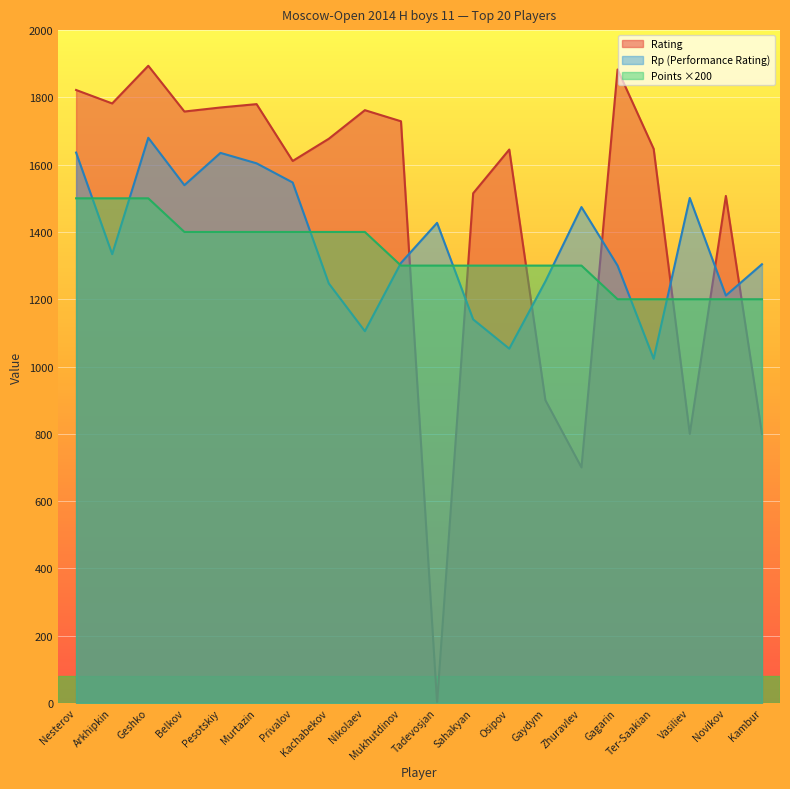

Where is the first local minimum for Rp?

Arkhipkin